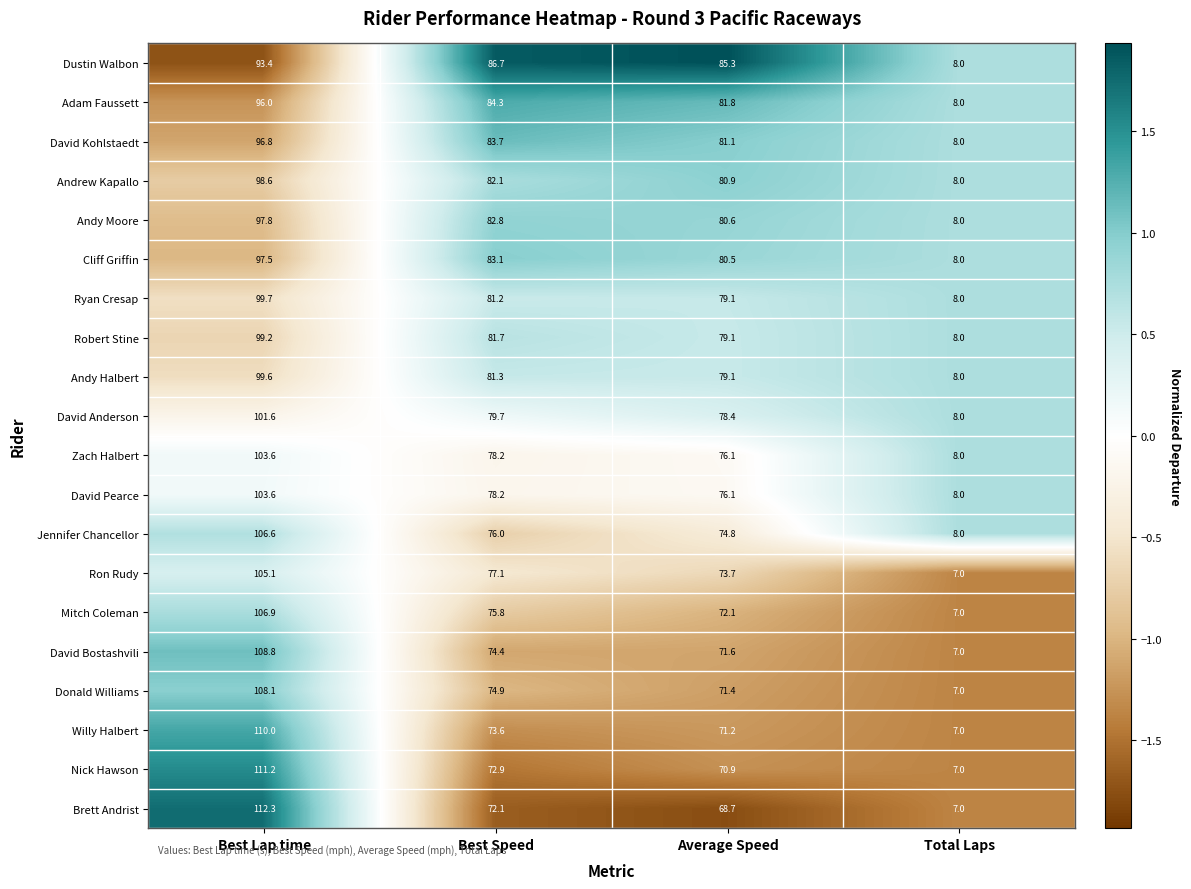

At which category is the sum across all series the highest?

Best Lap time